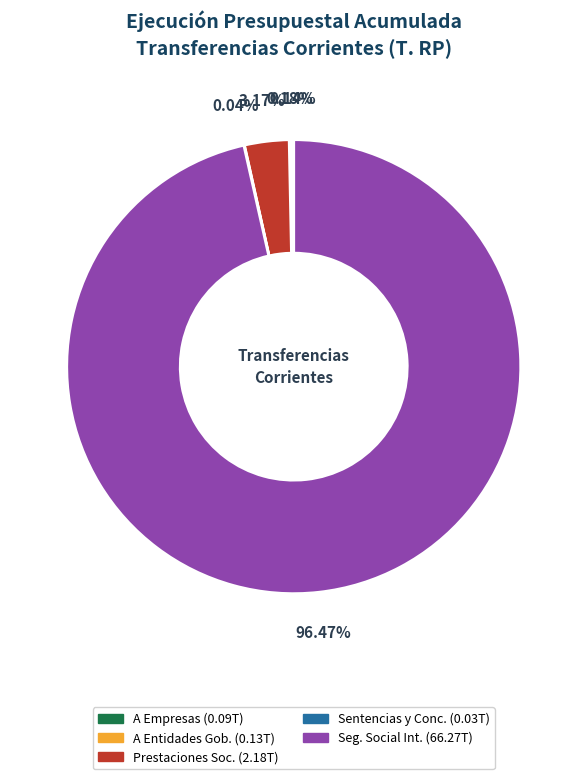

Is there a majority slice in this chart?

Yes